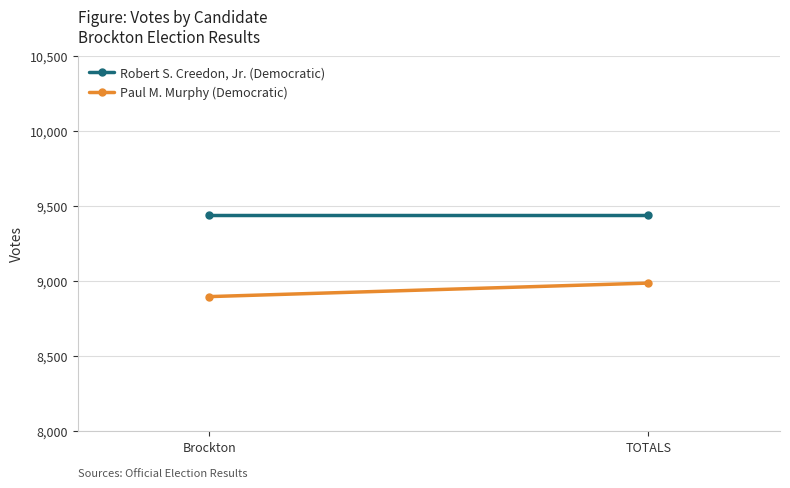

List the series in order of their peak value, lowest first.

Paul M. Murphy (Democratic), Robert S. Creedon, Jr. (Democratic)